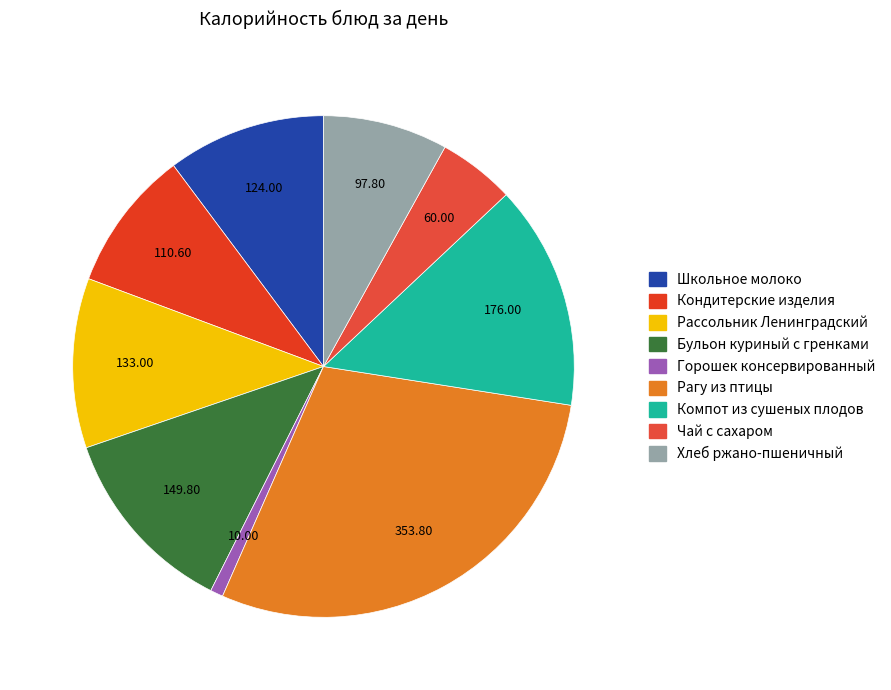

How many segments does this pie chart have?

9